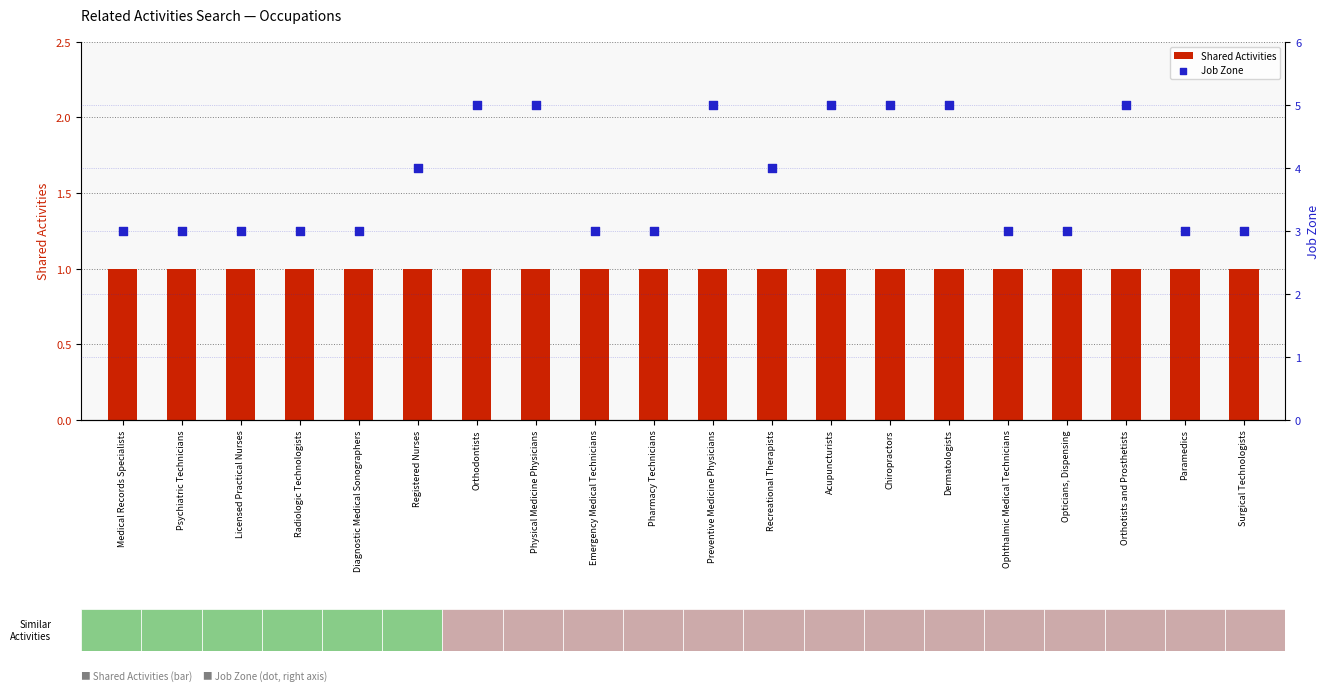

Is the value of Shared Activities at Radiologic Technologists greater than the value of Job Zone at Physical Medicine Physicians?

No